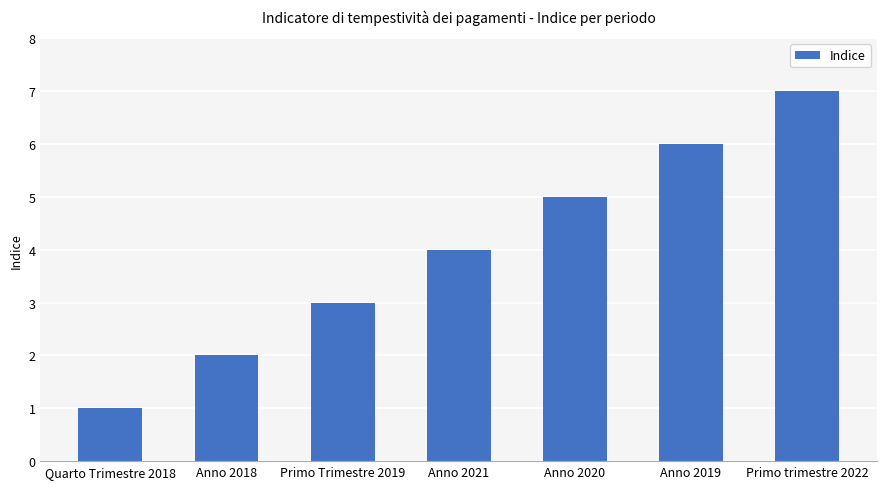

What is the maximum value shown in the chart?

7